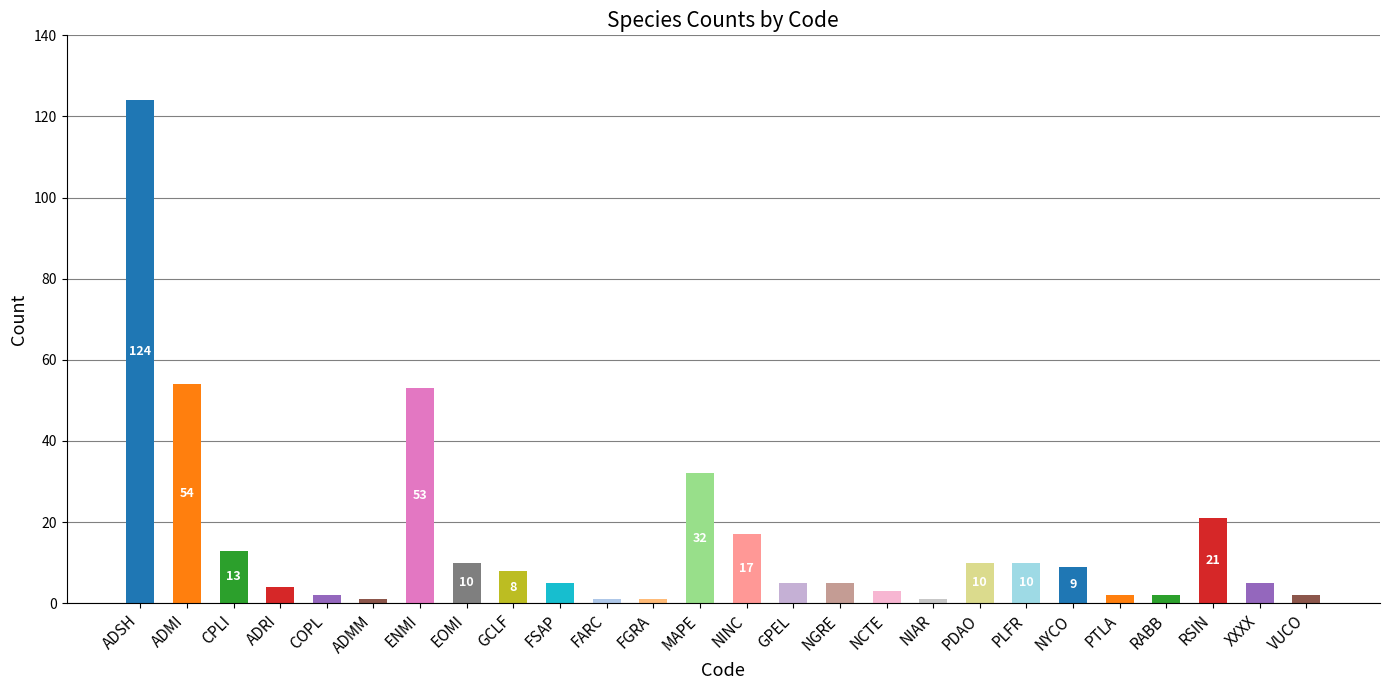

True or false: the data shows 4 at ADRI.

True